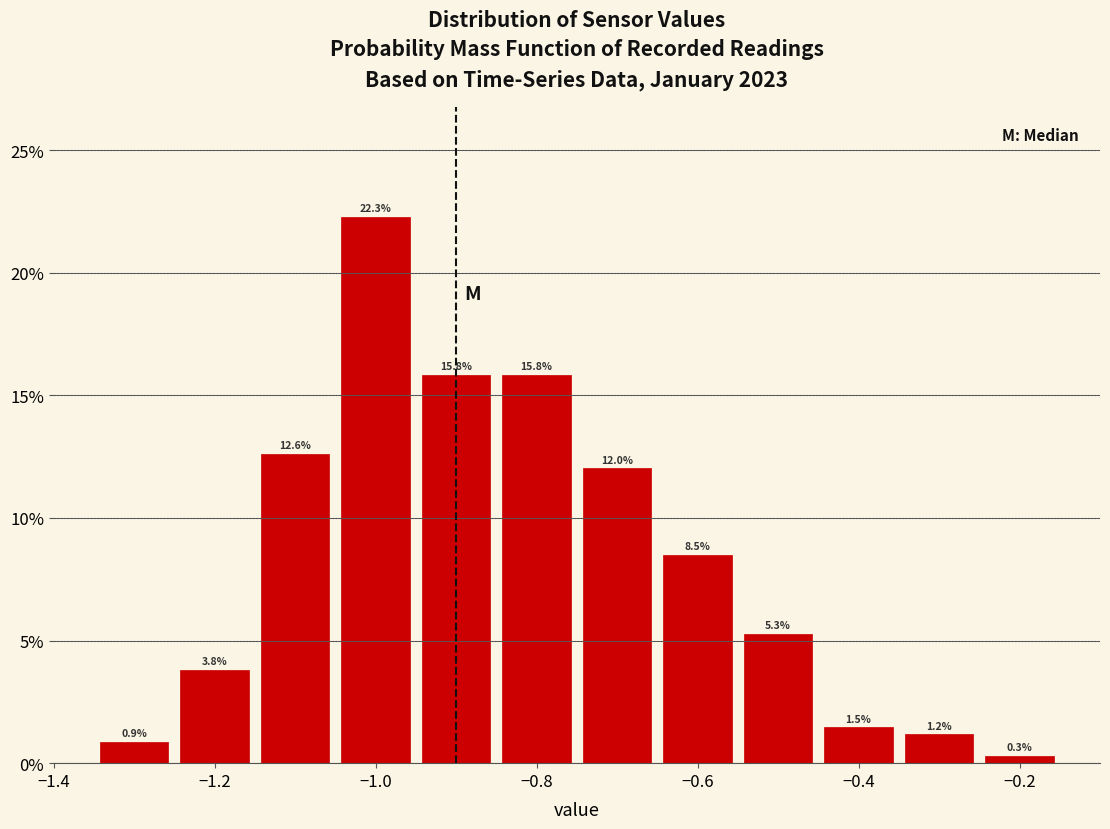

Over which range of the x-axis is the bar tallest?

-1.05 to -0.95